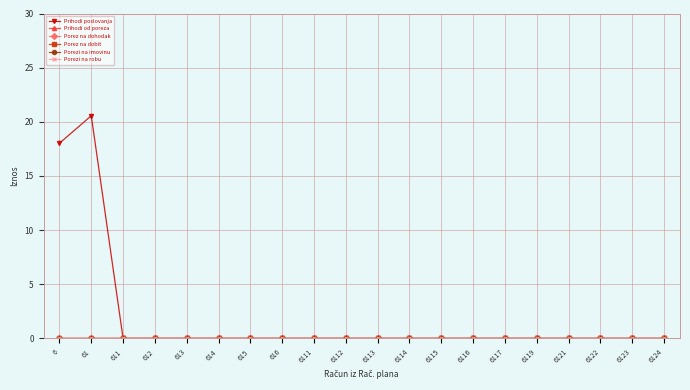

Is this an area chart (filled region under the line)?

No